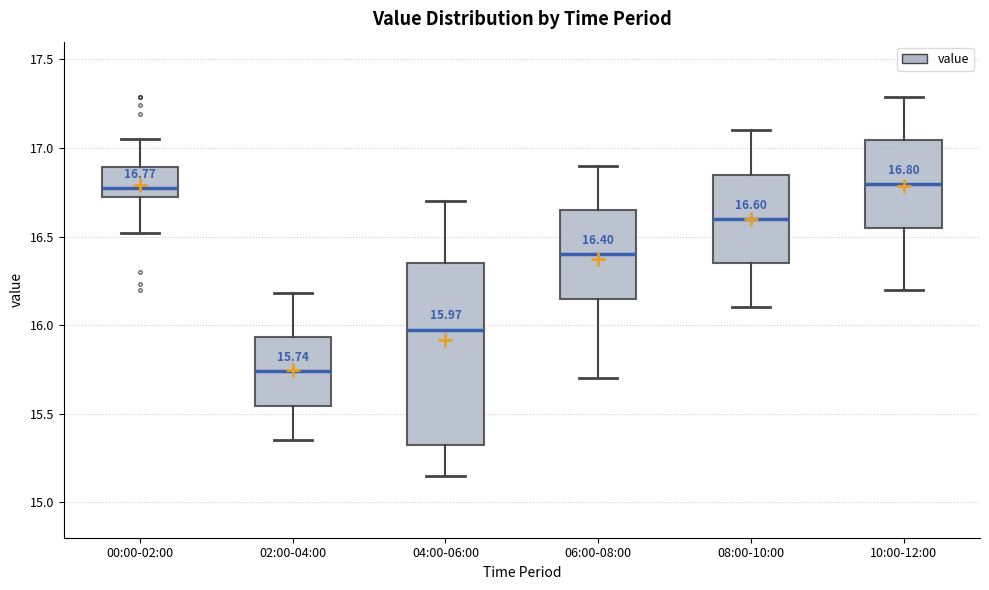

Which box has the lowest median line?

02:00-04:00